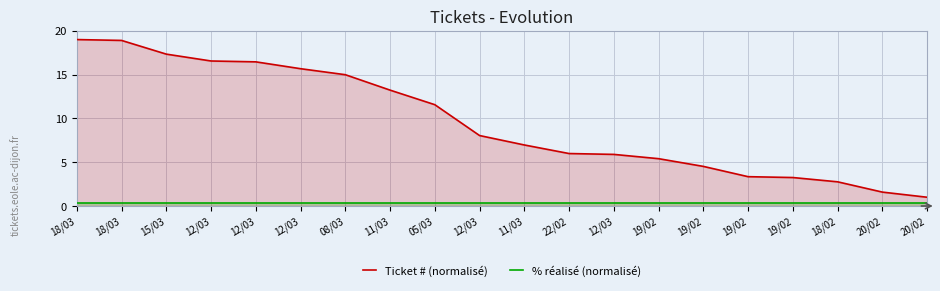

True or false: % réalisé (normalisé) and Ticket # (normalisé) intersect in this chart.

False